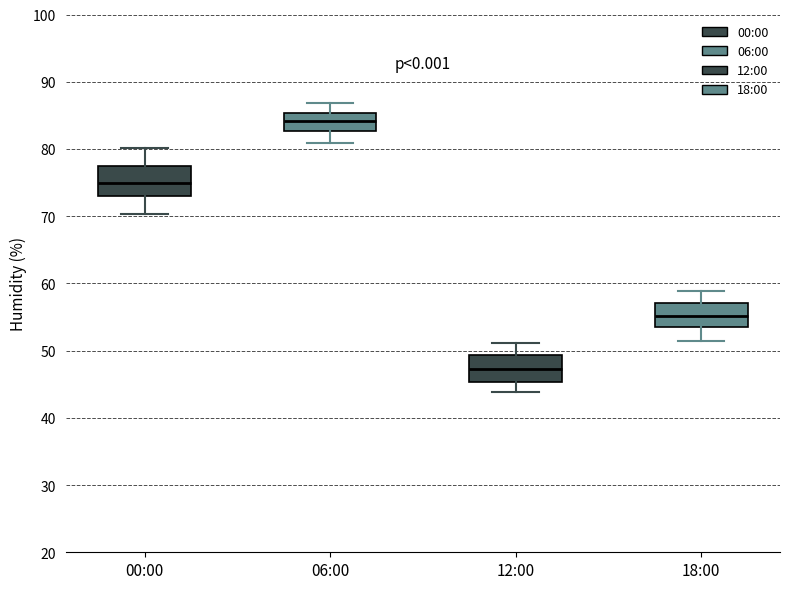

Reading left to right, read every box against the y-axis: the position of its median line, the range the box covers, and the ends of its whiskers. The values are not printed on the chart, so give them approximately, as read against the axis.

00:00: median 75, box 73 to 77, whiskers 70 to 80
06:00: median 84, box 83 to 85, whiskers 81 to 87
12:00: median 47, box 45 to 49, whiskers 44 to 51
18:00: median 55, box 53 to 57, whiskers 51 to 59